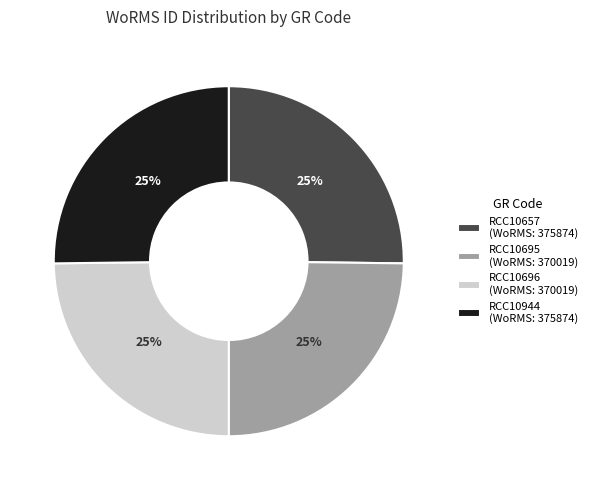

Is there any slice that represents more than half of the pie?

No